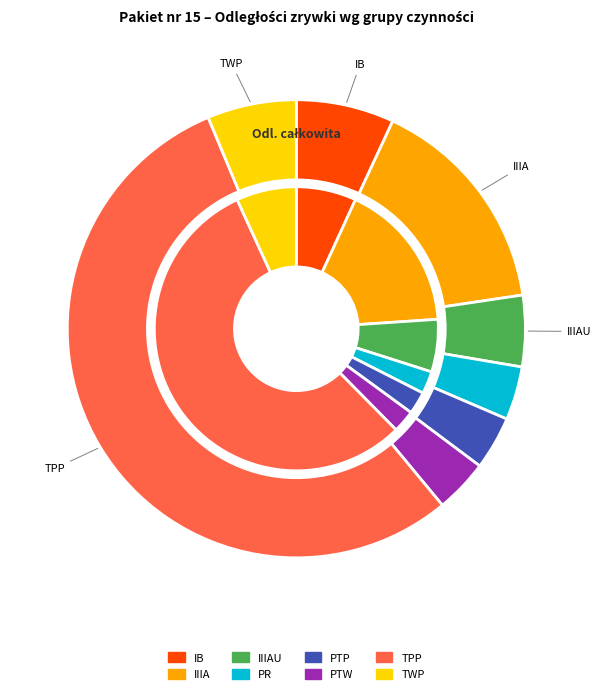

The PR slice represents 14% of the pie. True or false?

False